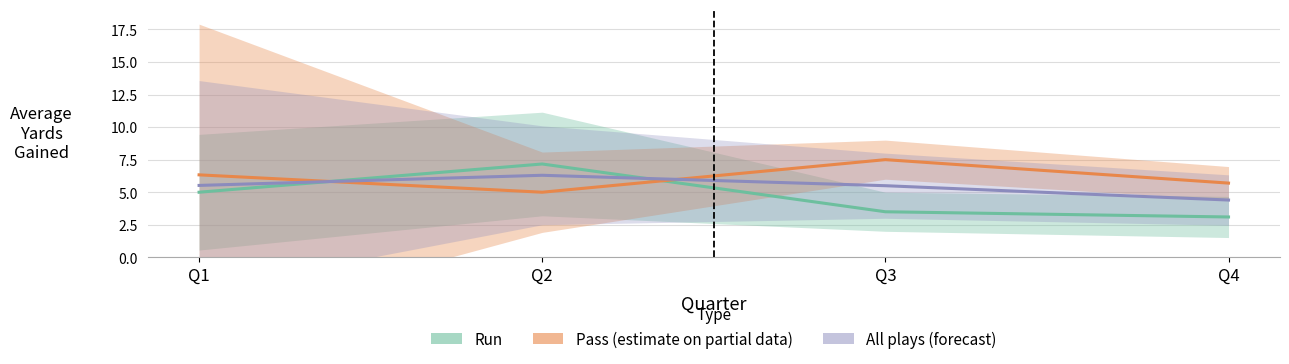

How many Pass values are between 5 and 7?

3